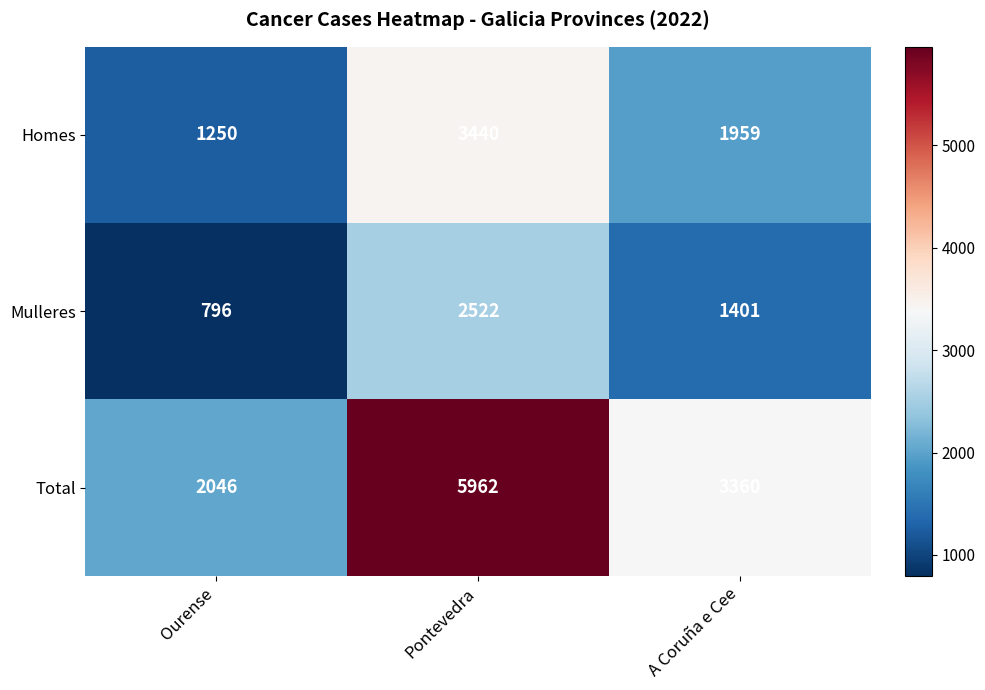

Is the value of Mulleres at Ourense greater than the value of Homes at Pontevedra?

No